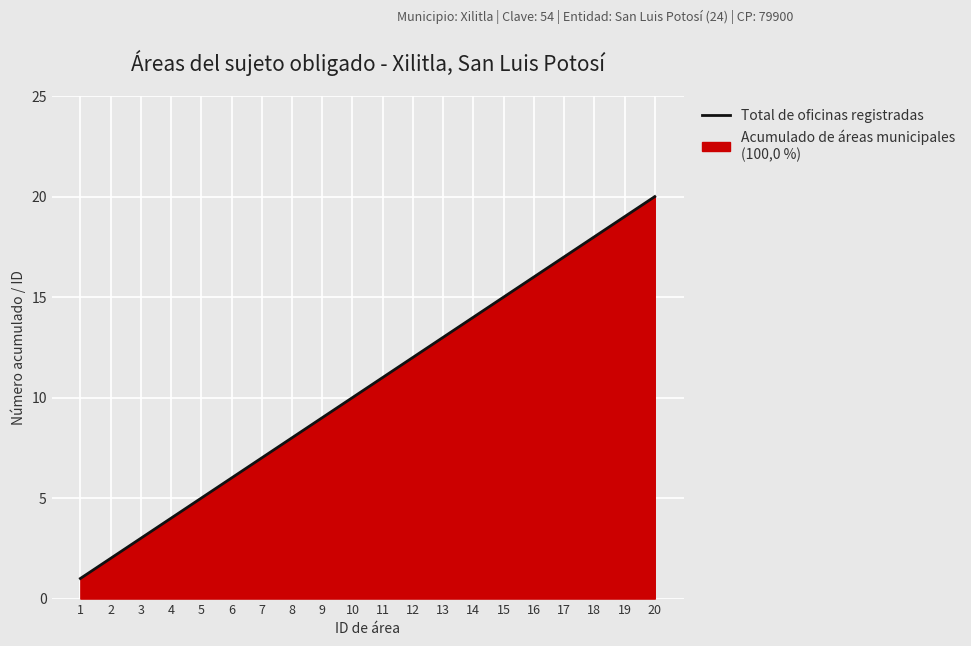

Reading left to right, extract all data points from this chart.

1=1	2=2	3=3	4=4	5=5	6=6	7=7	8=8	9=9	10=10	11=11	12=12	13=13	14=14	15=15	16=16	17=17	18=18	19=19	20=20